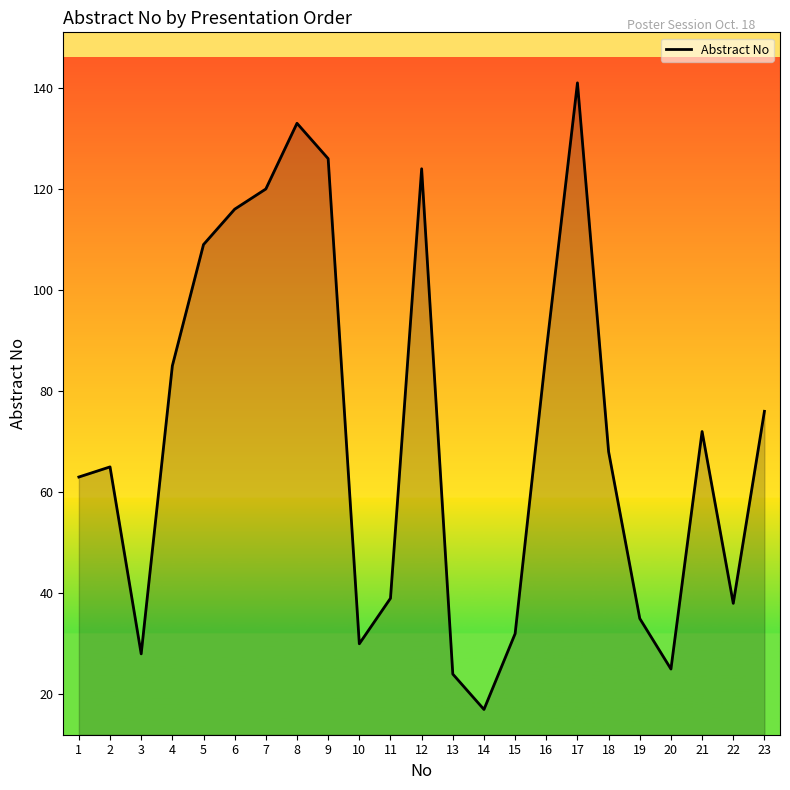

What is the greatest value displayed?

141